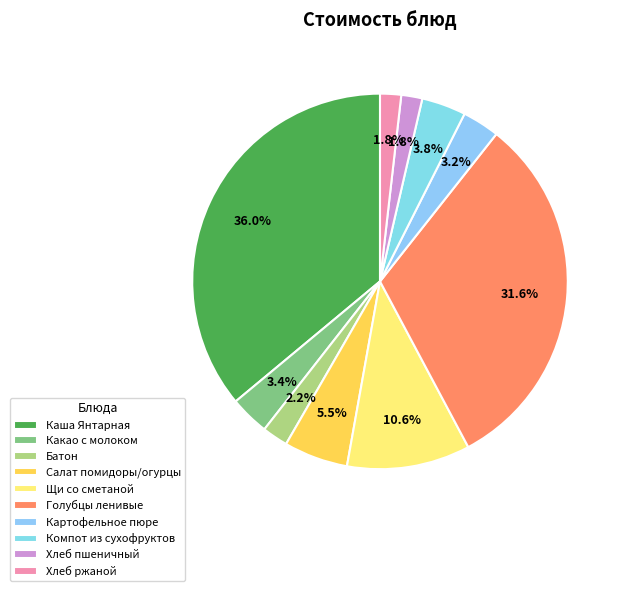

Count the number of slices in the pie.

10